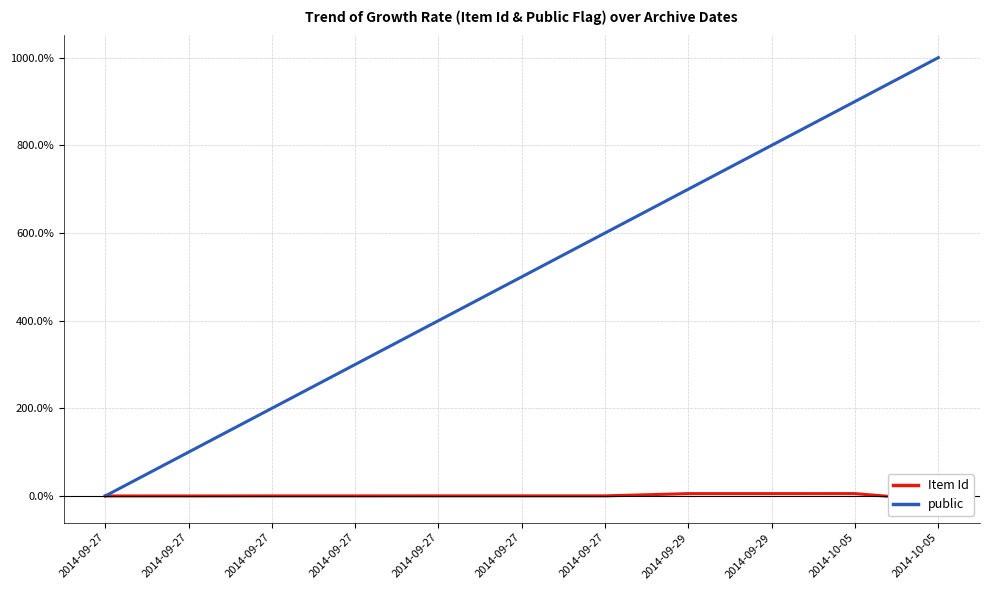

Between 2014-09-27 and 2014-09-27, which is larger?

2014-09-27